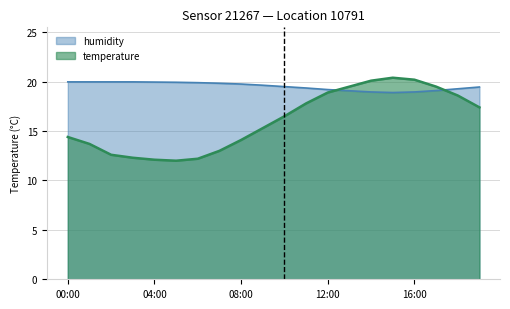

How many interior local valleys does the humidity series have?

1